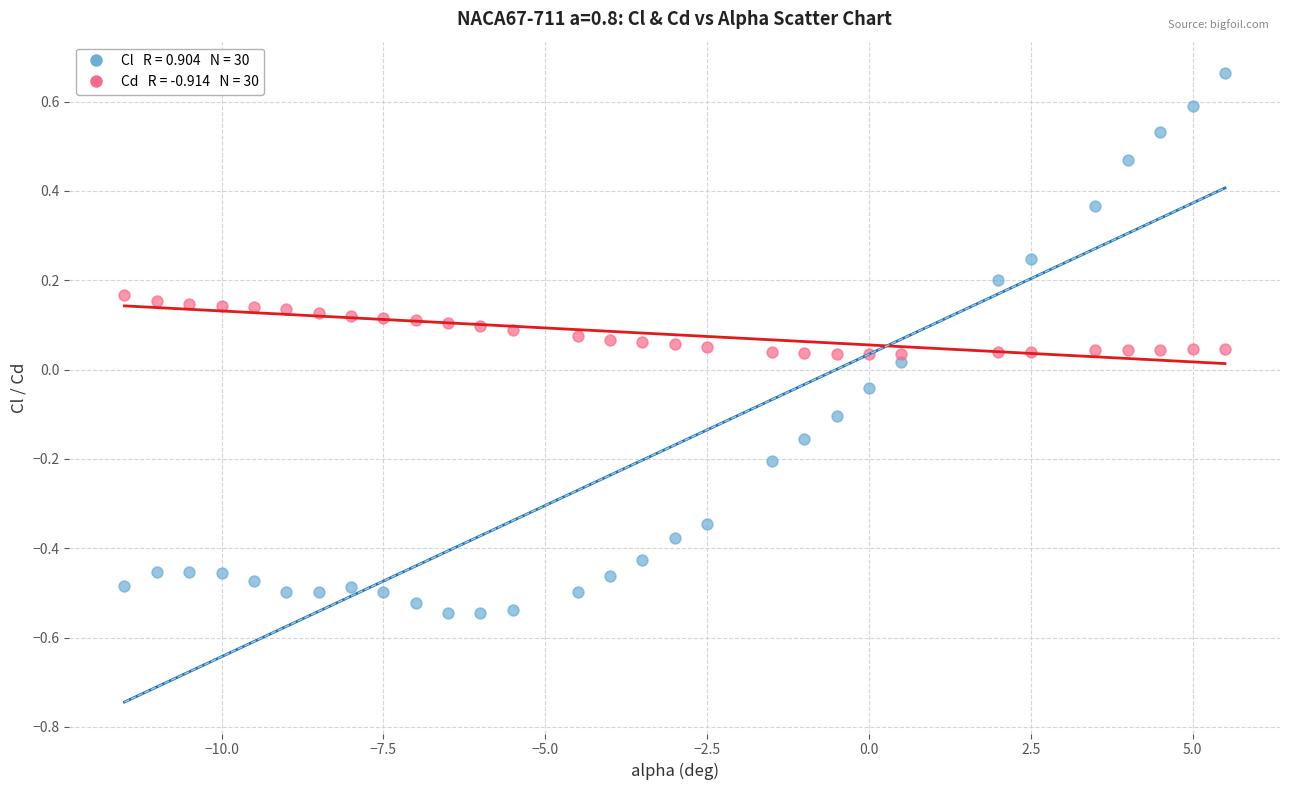

Across all data points, what is the range of X values (max minus min)?

17.0